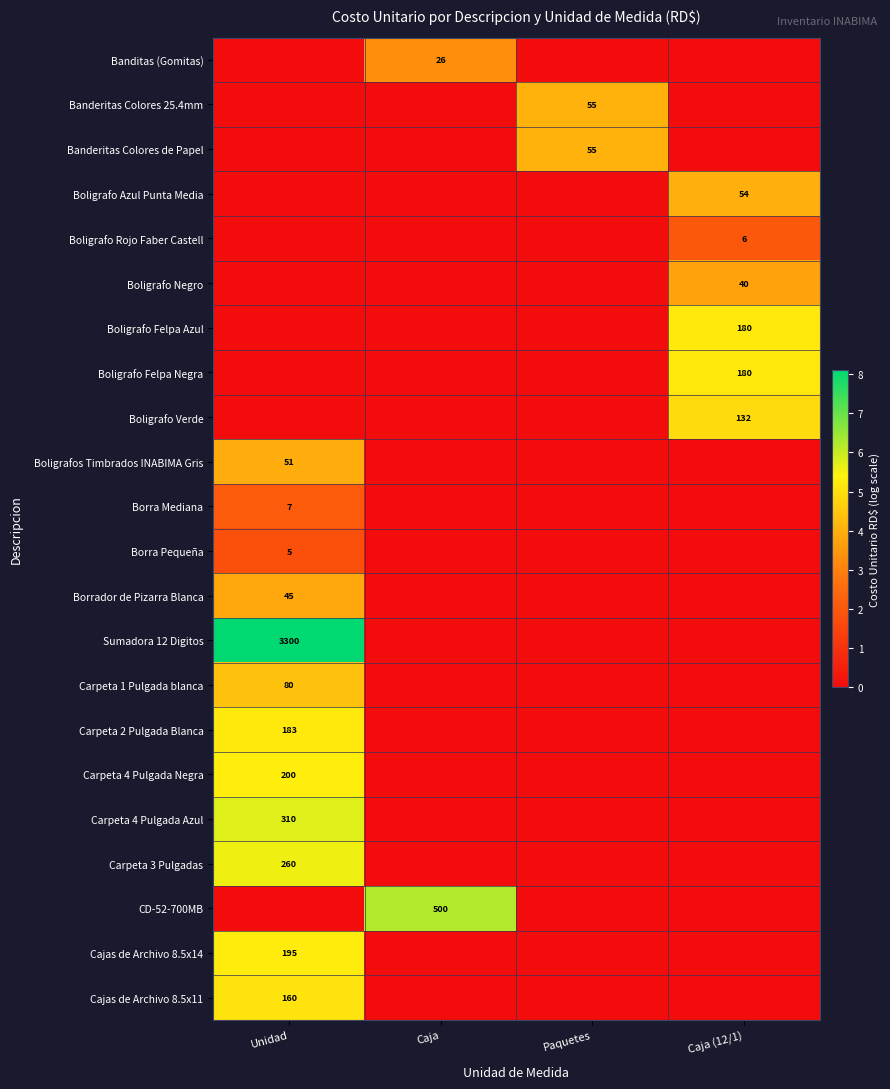

At how many categories does at least one series exceed 2?

4